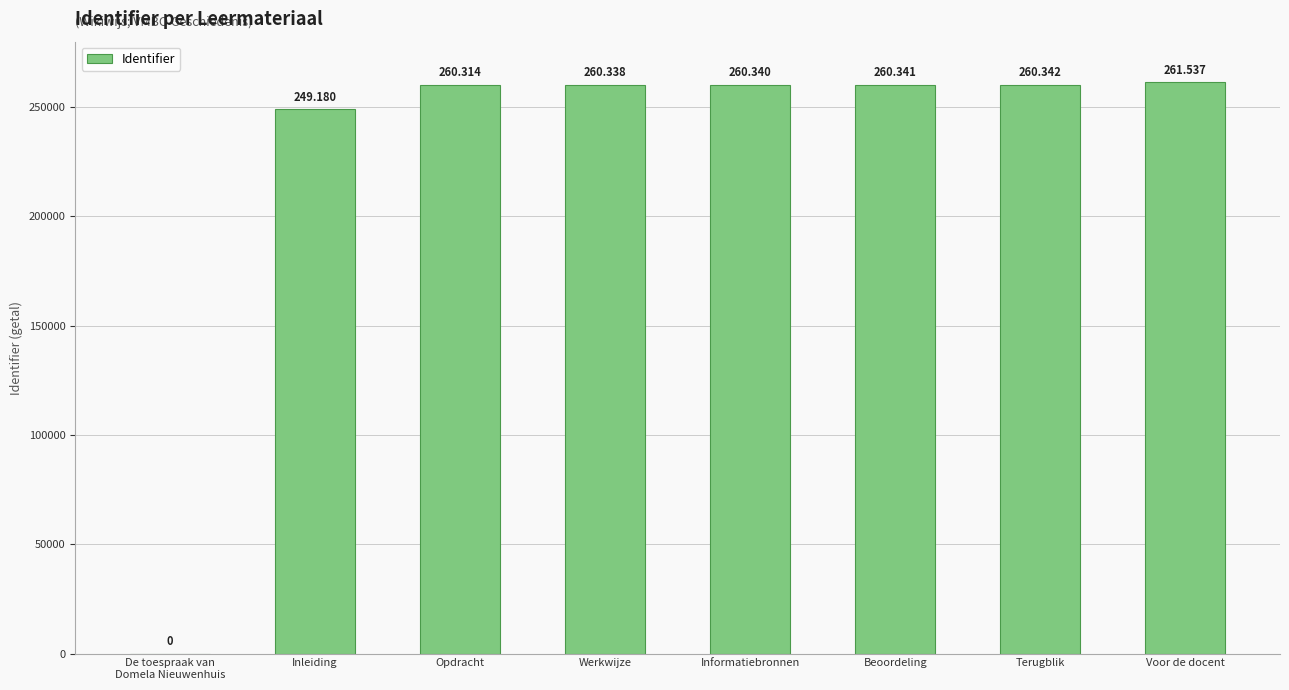

What is the greatest value displayed?

261537